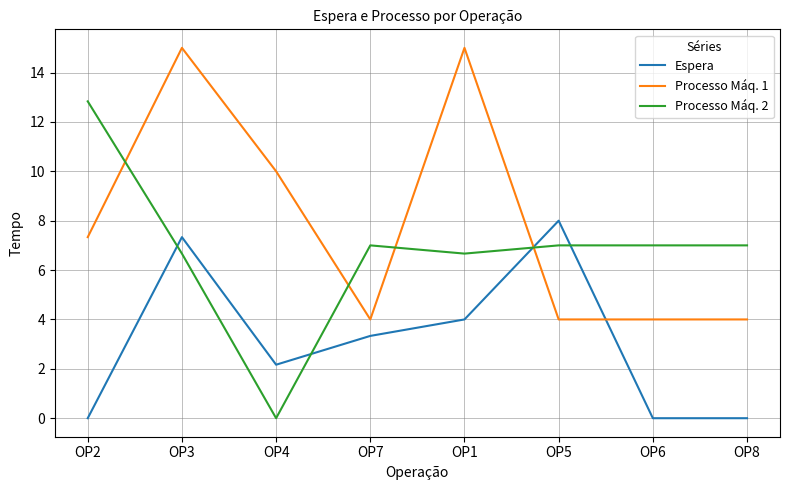

How many times do Processo Máq. 2 and Processo Máq. 1 cross each other?

4